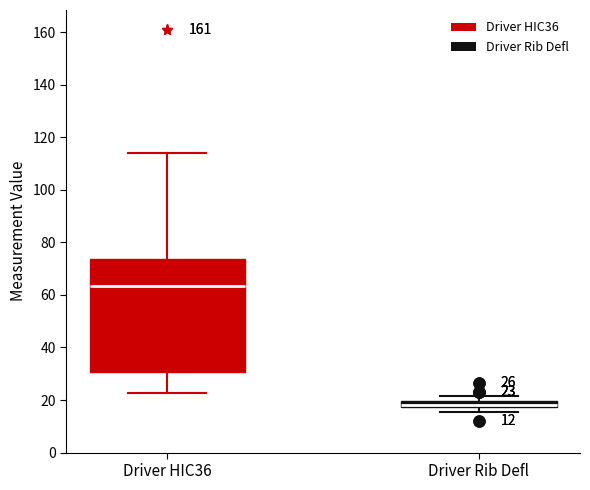

Which box is the tallest, from its lower edge to its upper edge?

Driver HIC36